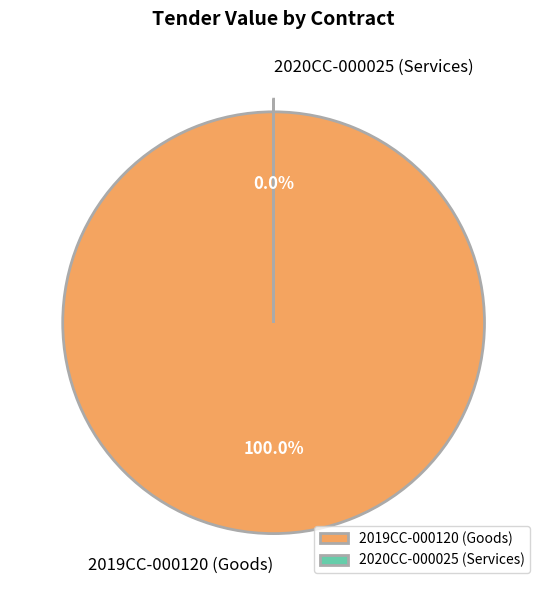

Do 2019CC-000120 (Goods) and 2020CC-000025 (Services) together represent more than half of the pie?

Yes